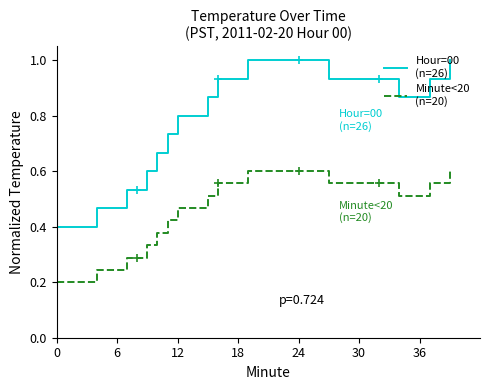

True or false: Minute<20
(n=20) and Hour=00
(n=26) intersect in this chart.

False